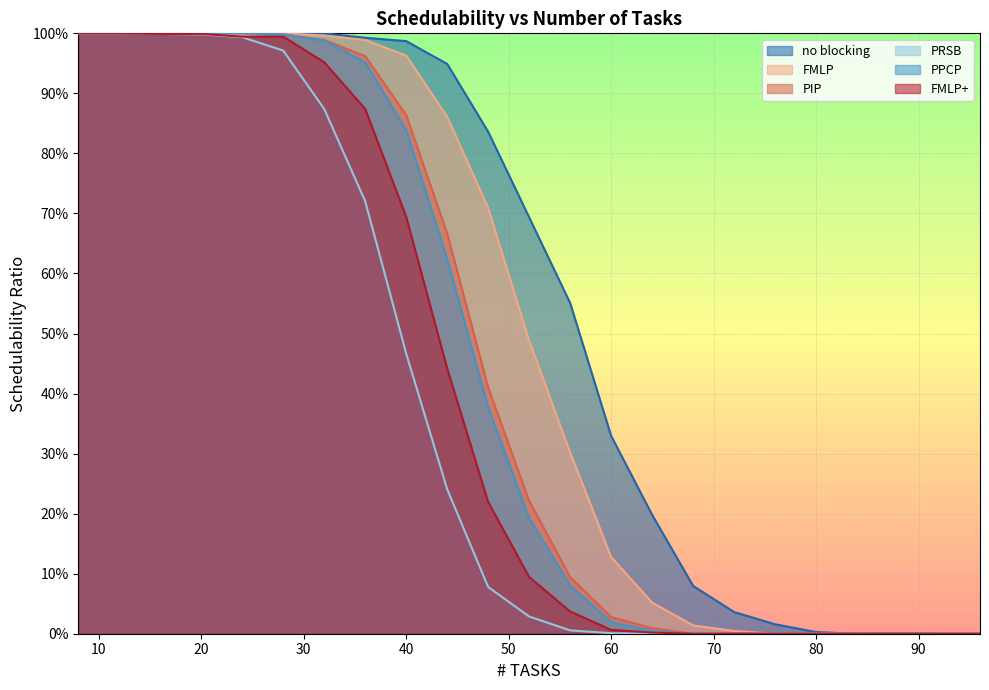

Rank the categories by PRSB value from highest to lowest.

8, 12, 16, 20, 24, 28, 32, 36, 40, 44, 48, 52, 56, 60, 64, 68, 72, 76, 80, 84, 88, 92, 96